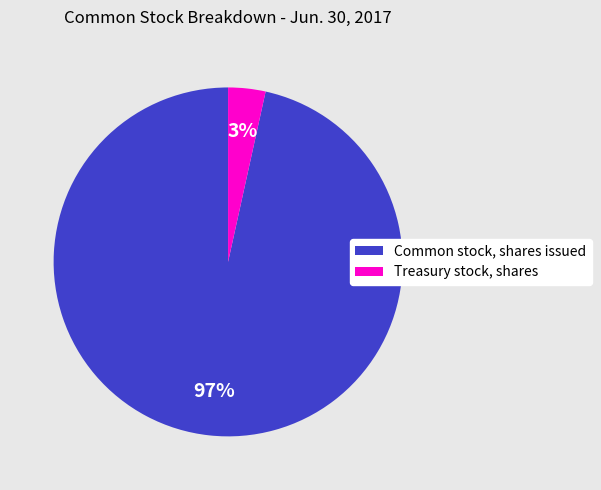

Which category has the biggest portion of the pie?

Common stock, shares issued